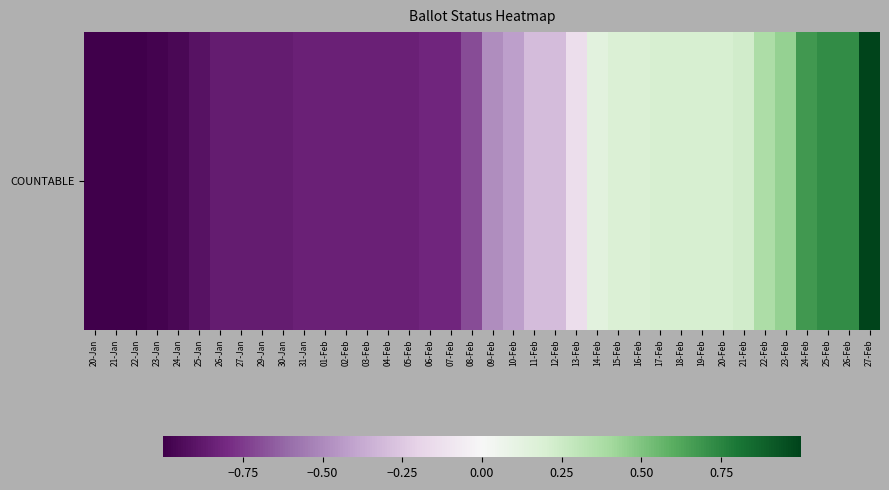

How many values are below 0?

24